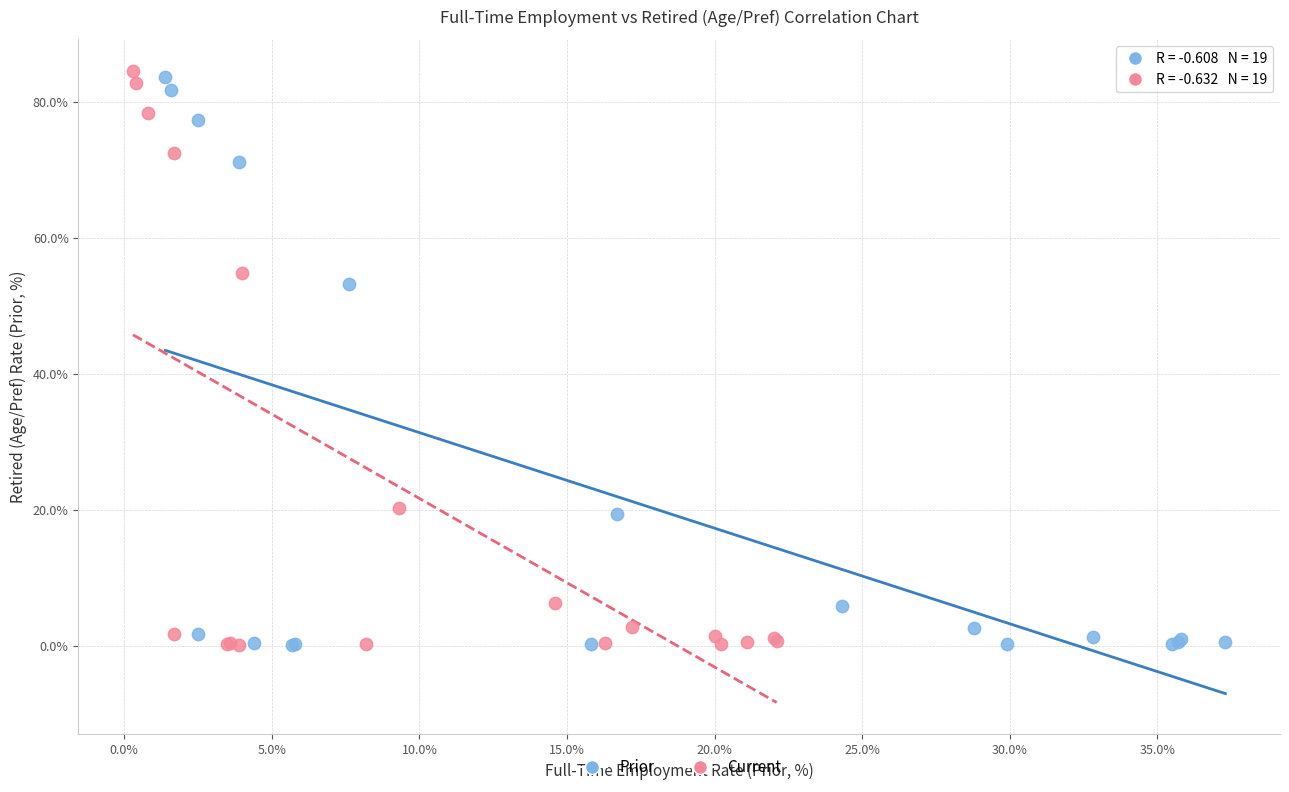

Which series contains the highest Y value?

Current